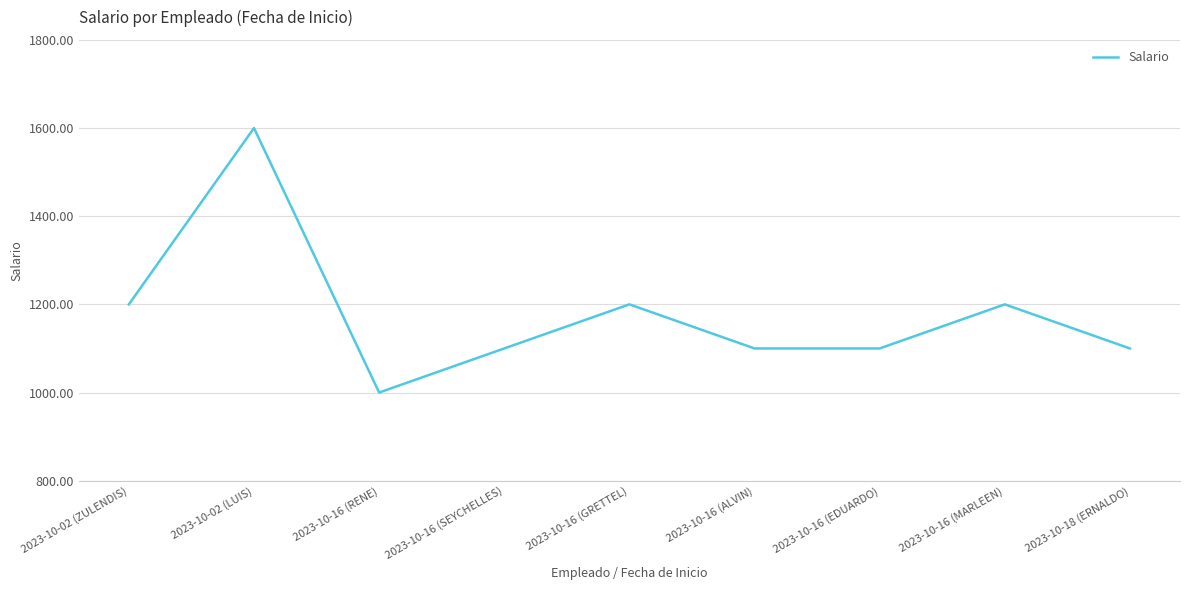

Read the value at 2023-10-16 (GRETTEL), to the nearest 10.

1200